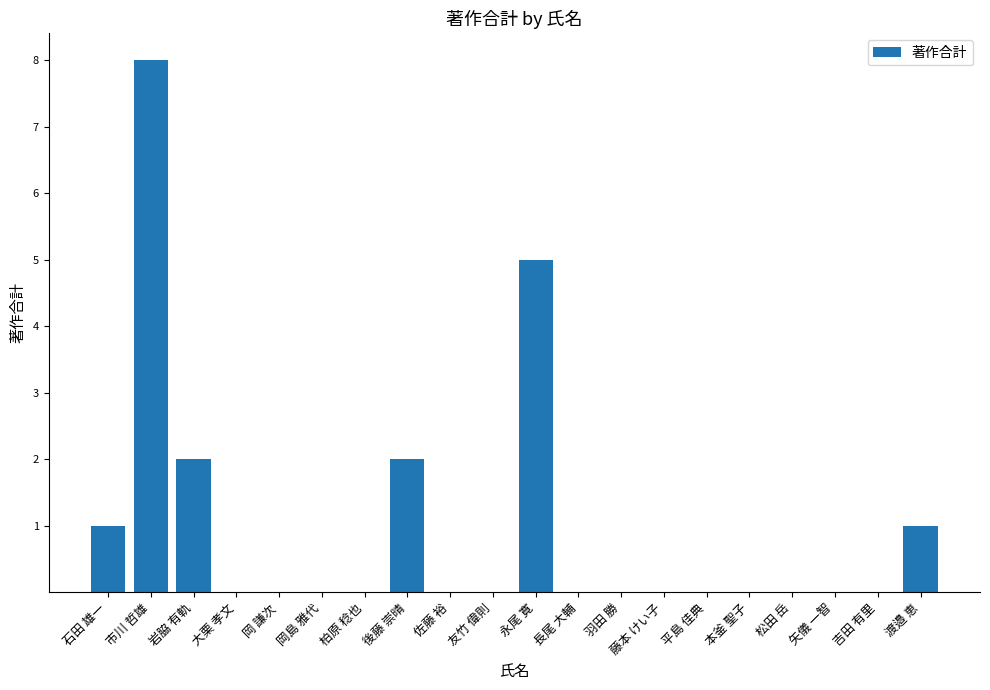

What is the sum of all values?

19